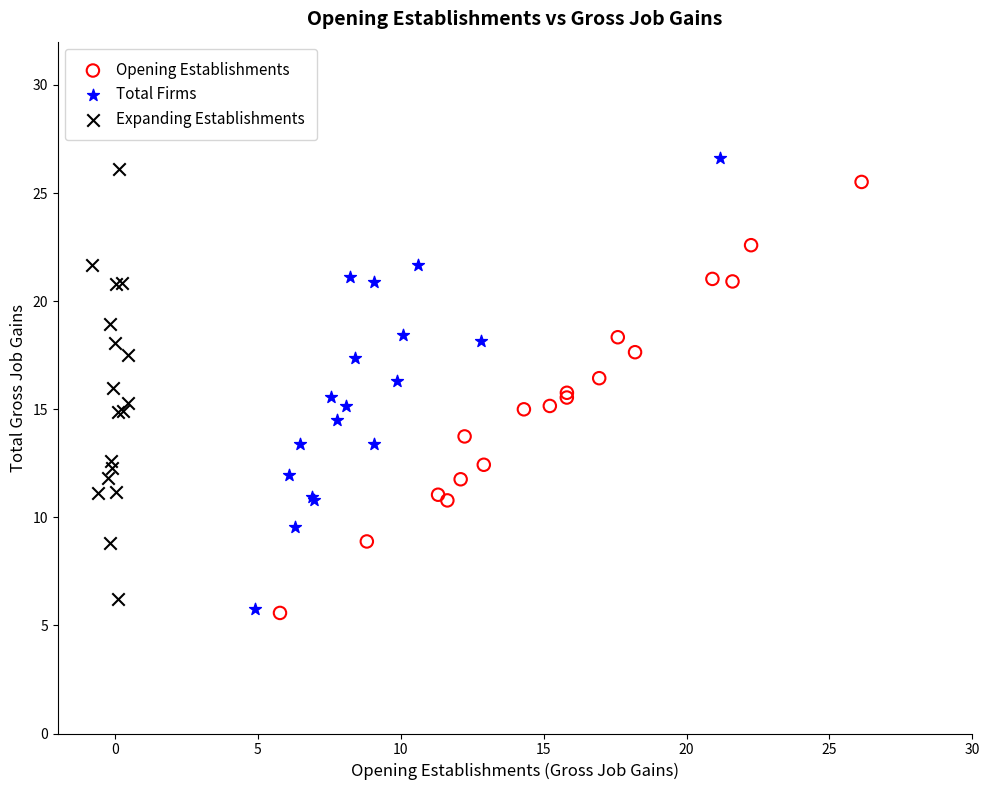

Which series has the largest Y range (max minus min)?

Total Firms